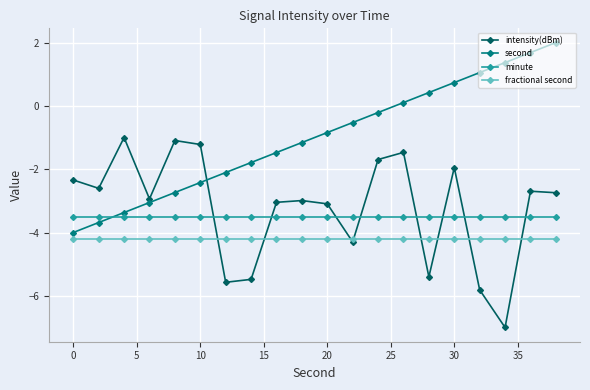

At how many categories does at least one series exceed 0?

7